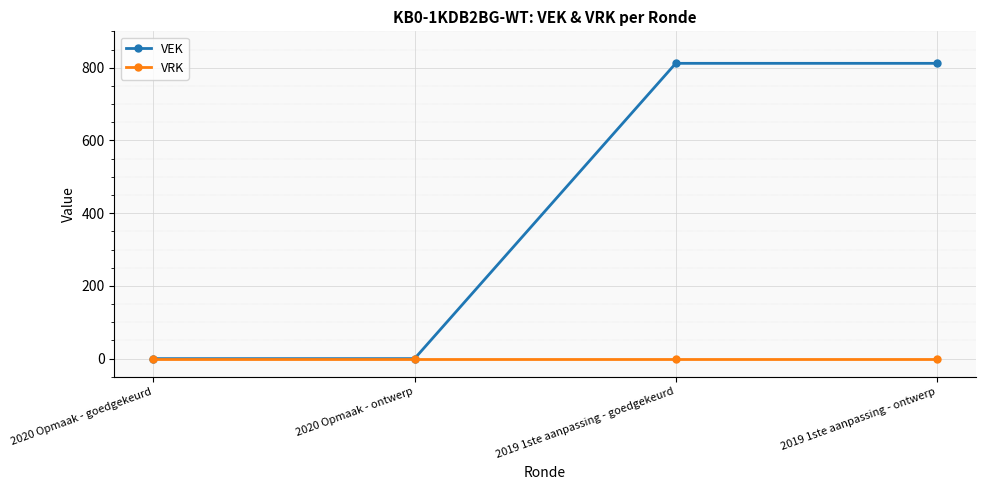

What is the label of the 3rd point from the left?

2019 1ste aanpassing - goedgekeurd